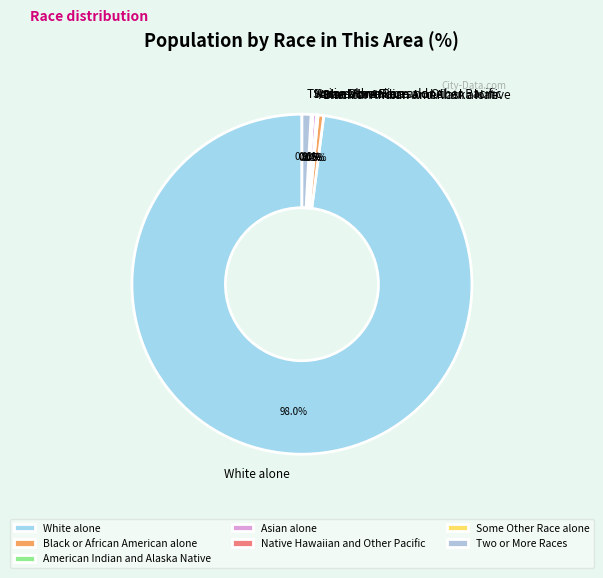

Which category has the biggest portion of the pie?

White alone